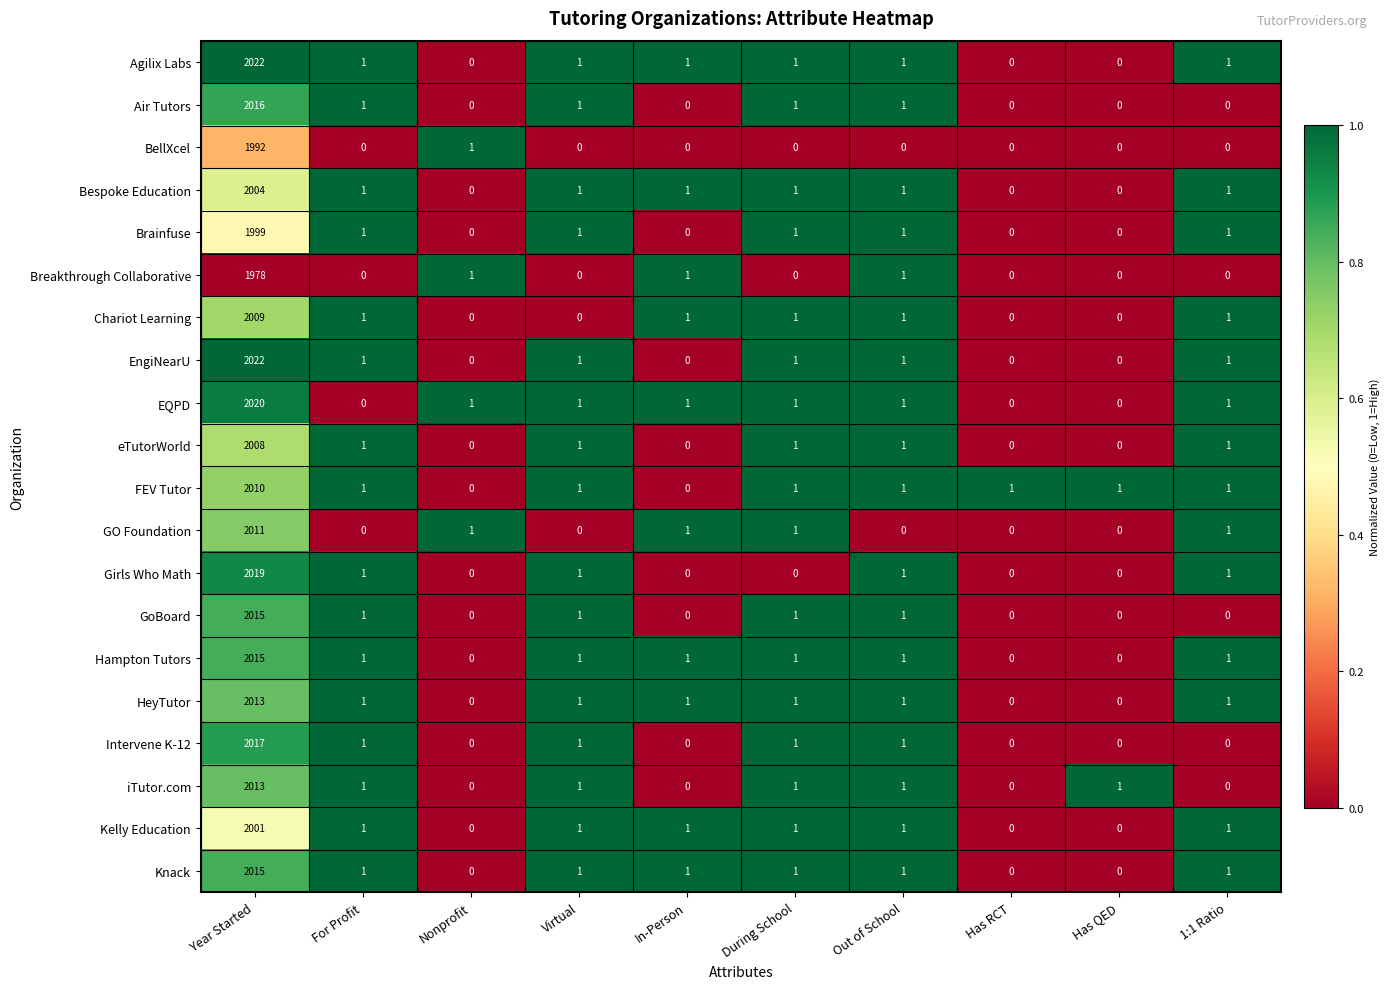

What is the greatest value displayed?

2022